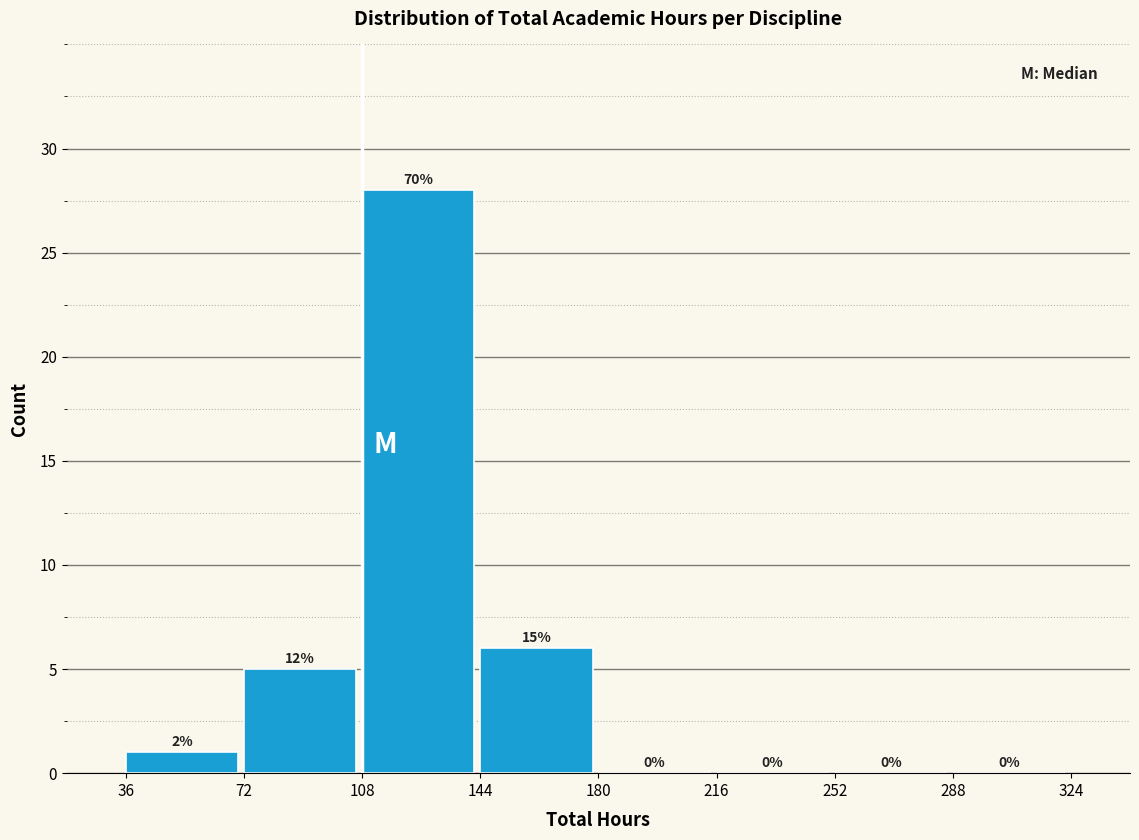

Over which range of the x-axis is the bar tallest?

108 to 144